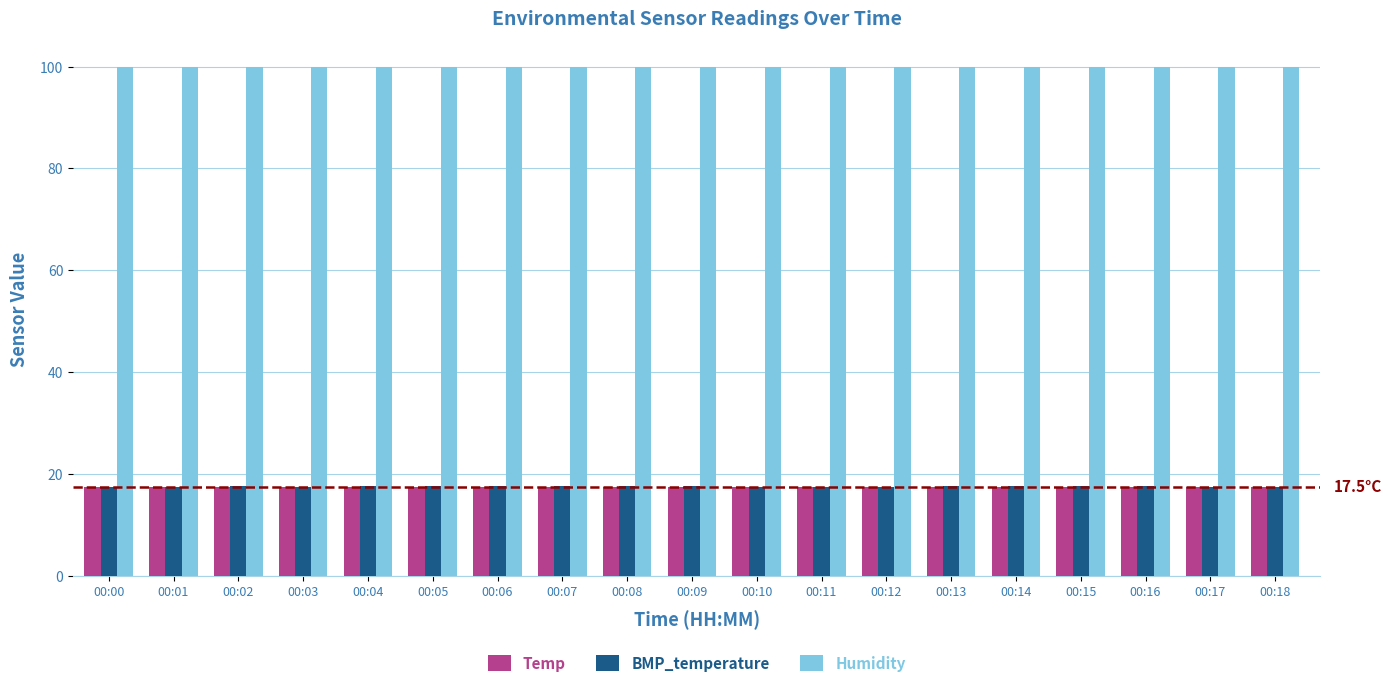

True or false: Temp has a value of 7.8 at 00:07.

False